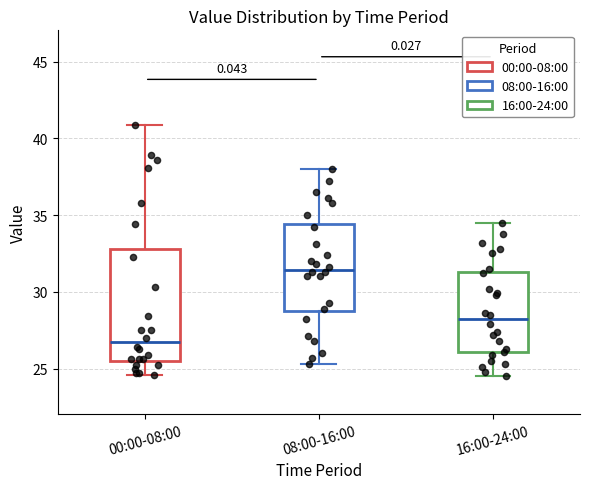

Comparing the boxes themselves (not the whiskers), which one is the tallest?

00:00-08:00